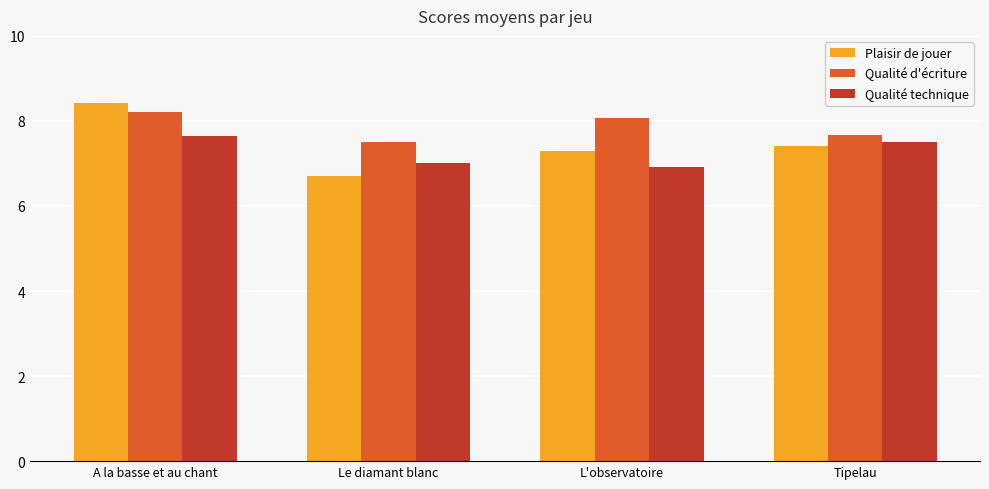

At how many categories does at least one series exceed 8?

2